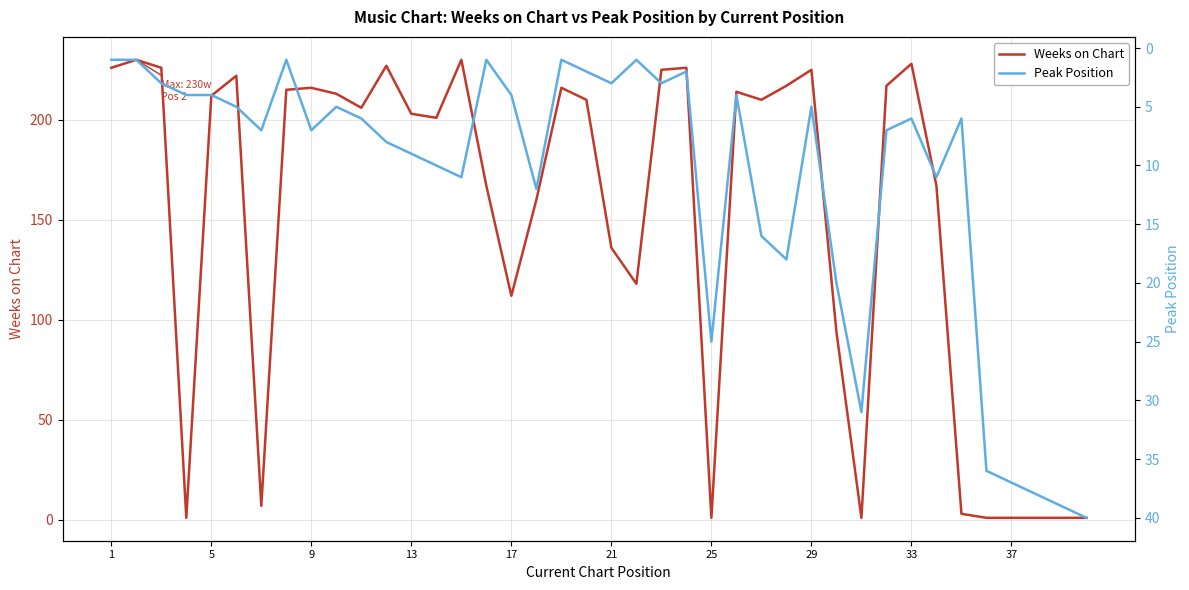

Is the value of Peak Position at 35 greater than the value of Weeks on Chart at 36?

Yes